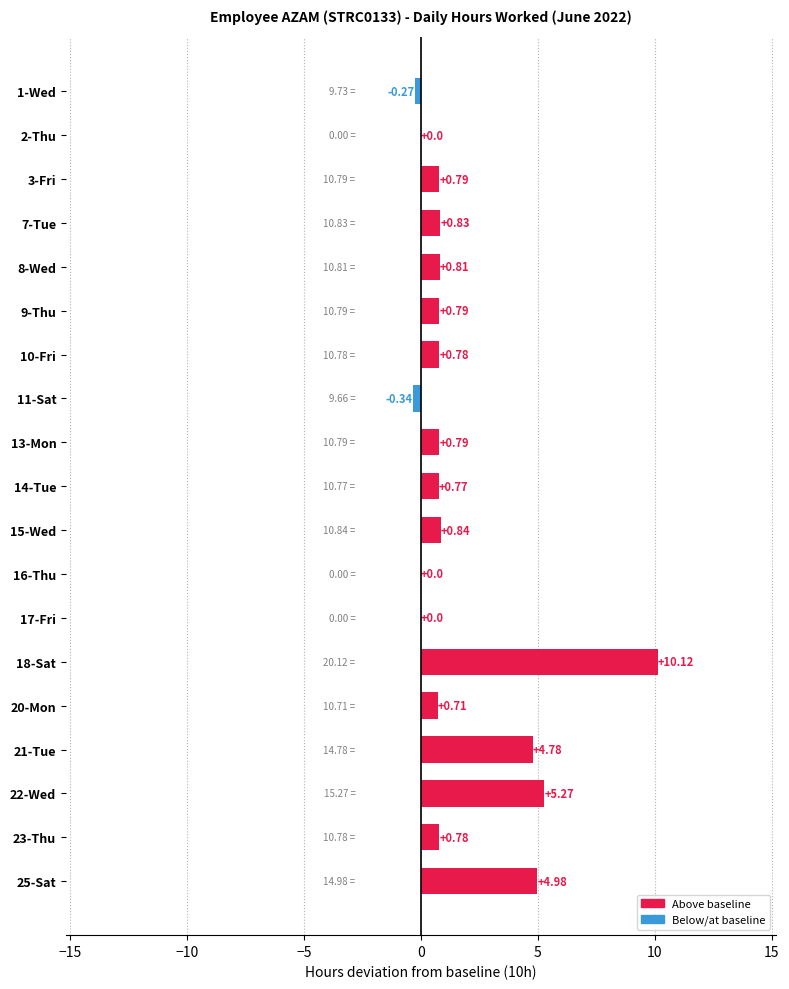

What is the sum of the values at 23-Thu and 13-Mon?

1.6